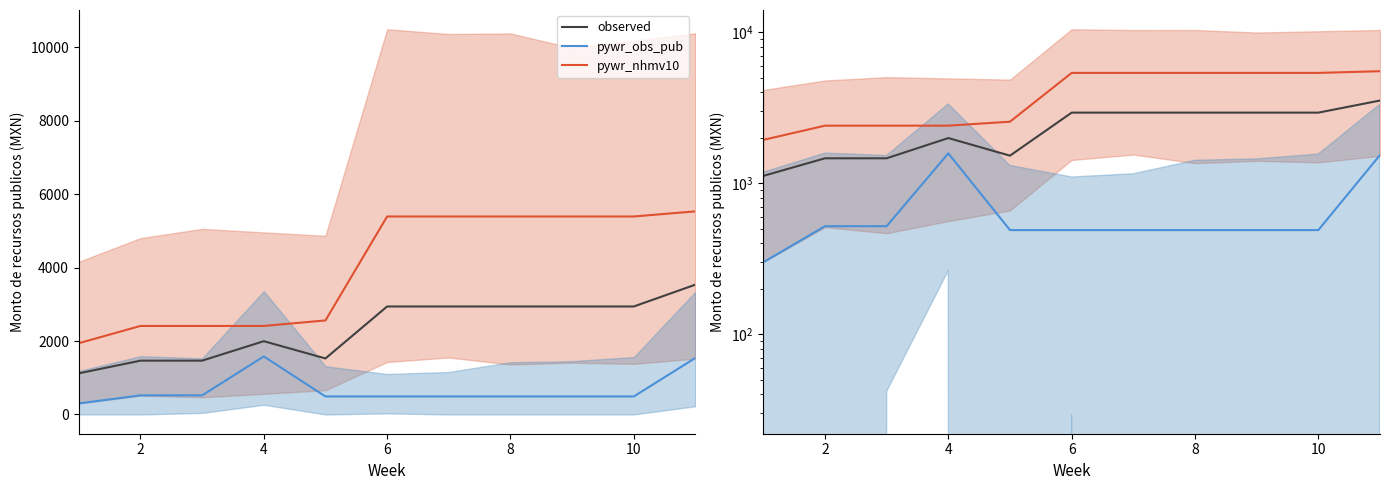

Count the number of categories in the chart.

11